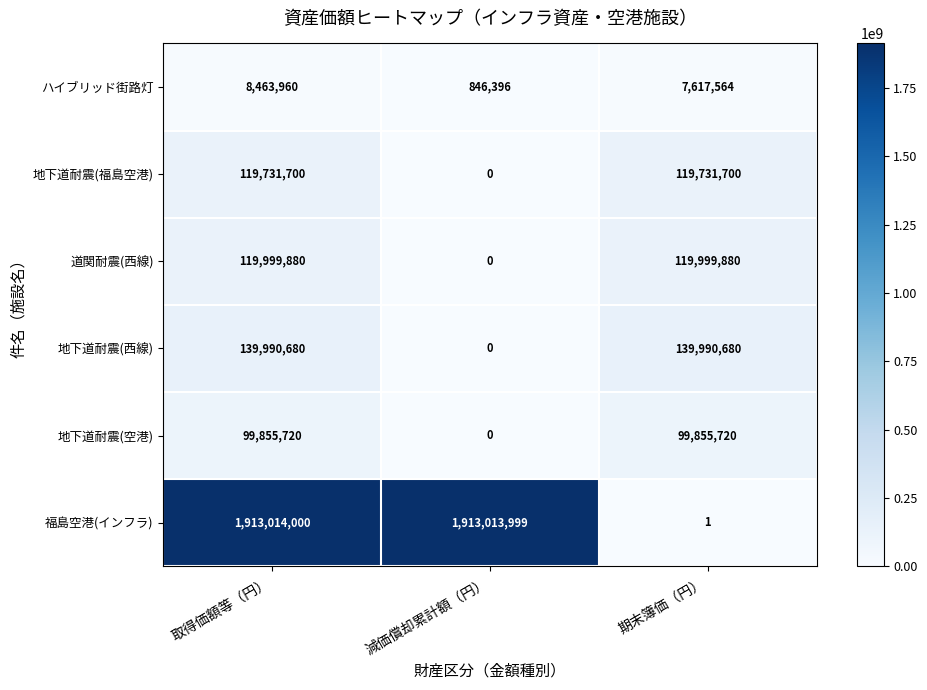

Rank the series at 期末簿価（円） from lowest to highest value.

福島空港(インフラ), ハイブリッド街路灯, 地下道耐震(空港), 地下道耐震(福島空港), 道関耐震(西線), 地下道耐震(西線)